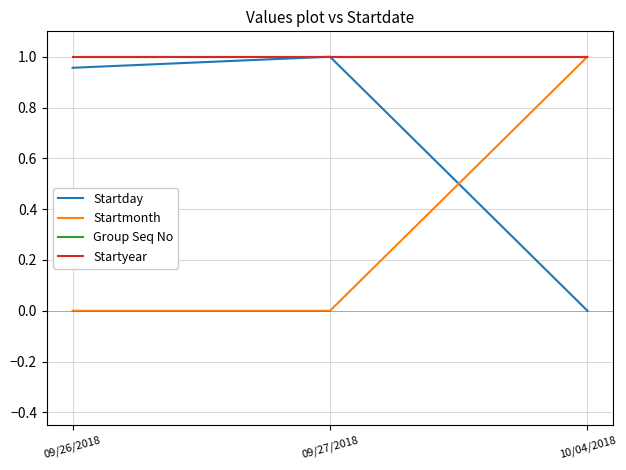

The value of Startmonth at 09/27/2018 is -0.6. True or false?

False